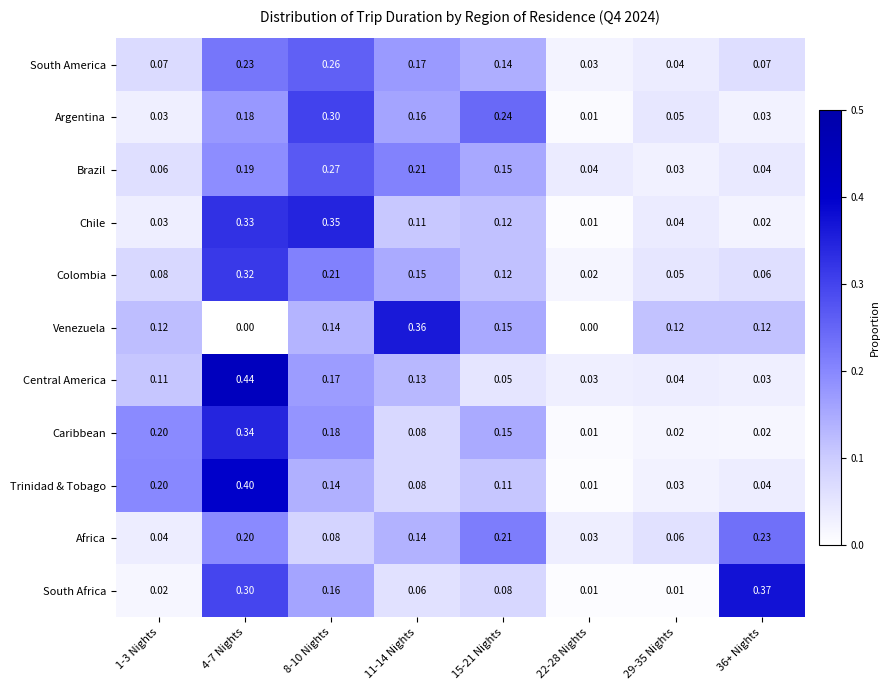

List the series in order of their peak value, highest first.

Central America, Trinidad & Tobago, South Africa, Venezuela, Chile, Caribbean, Colombia, Argentina, Brazil, South America, Africa